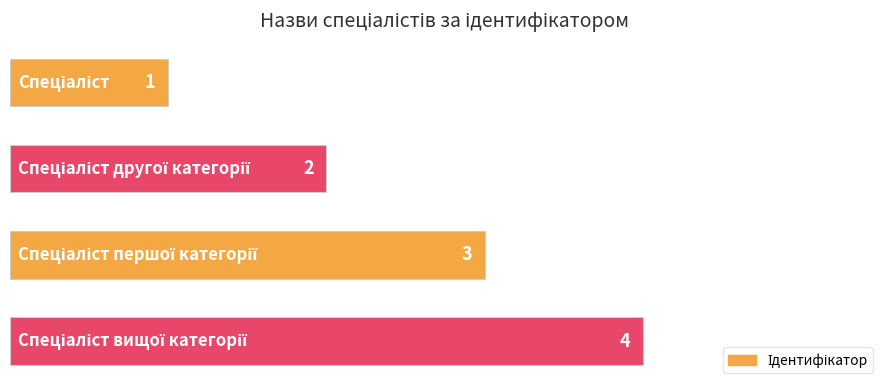

What is the value of the 1st bar from the top?

1